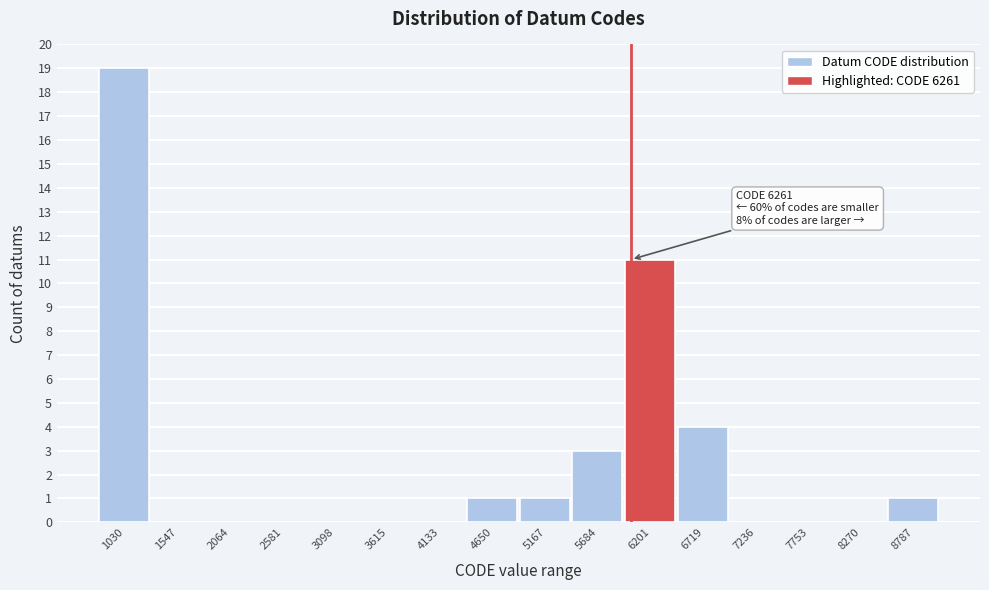

Reading left to right, what are all the values shown in this chart?

1030=19	1547=0	2064=0	2581=0	3098=0	3615=0	4133=0	4650=1	5167=1	5684=3	6201=11	6719=4	7236=0	7753=0	8270=0	8787=1